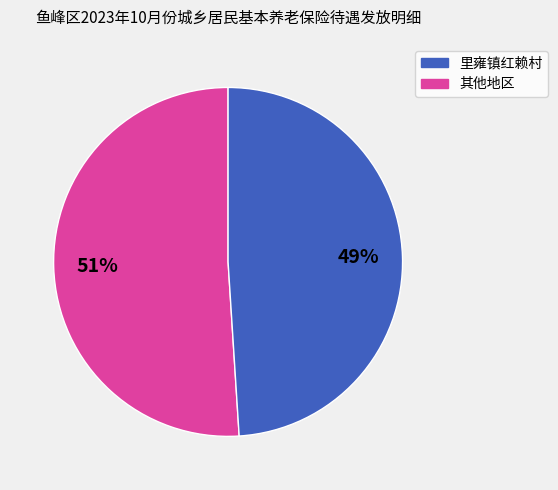

Is there a majority slice in this chart?

Yes